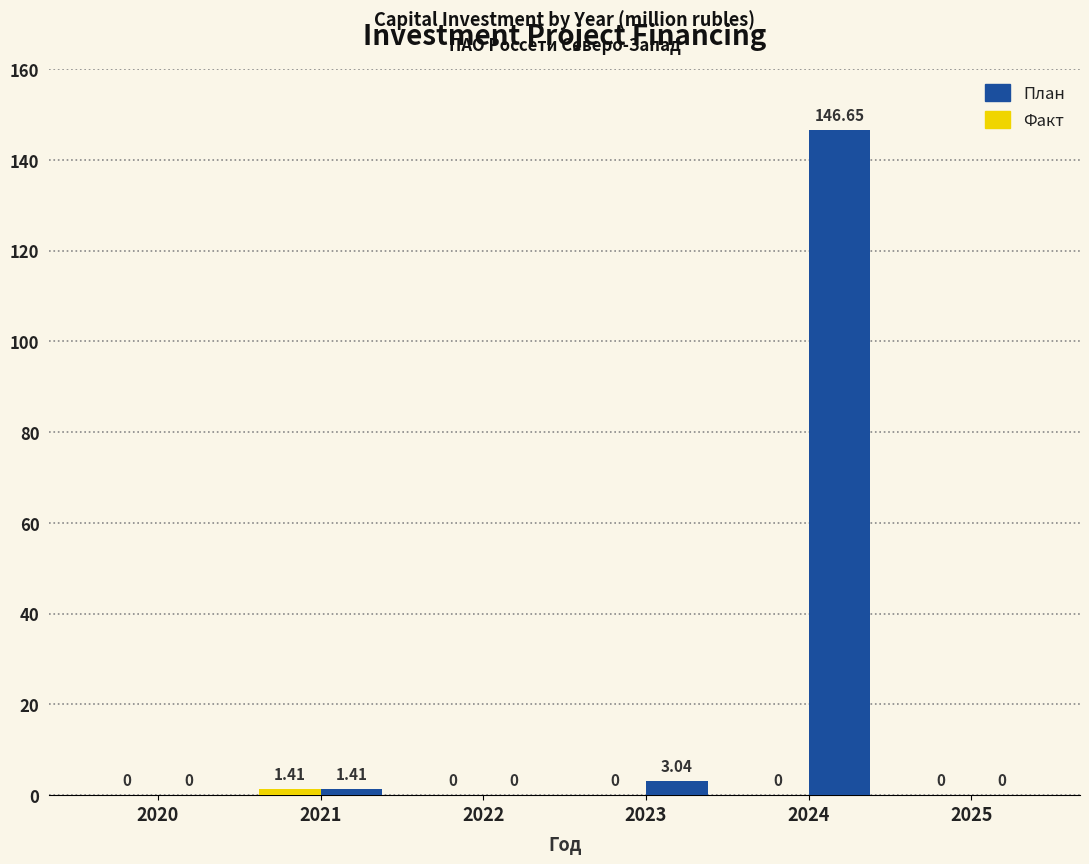

Between 2022 and 2024, which series saw the biggest shift?

План